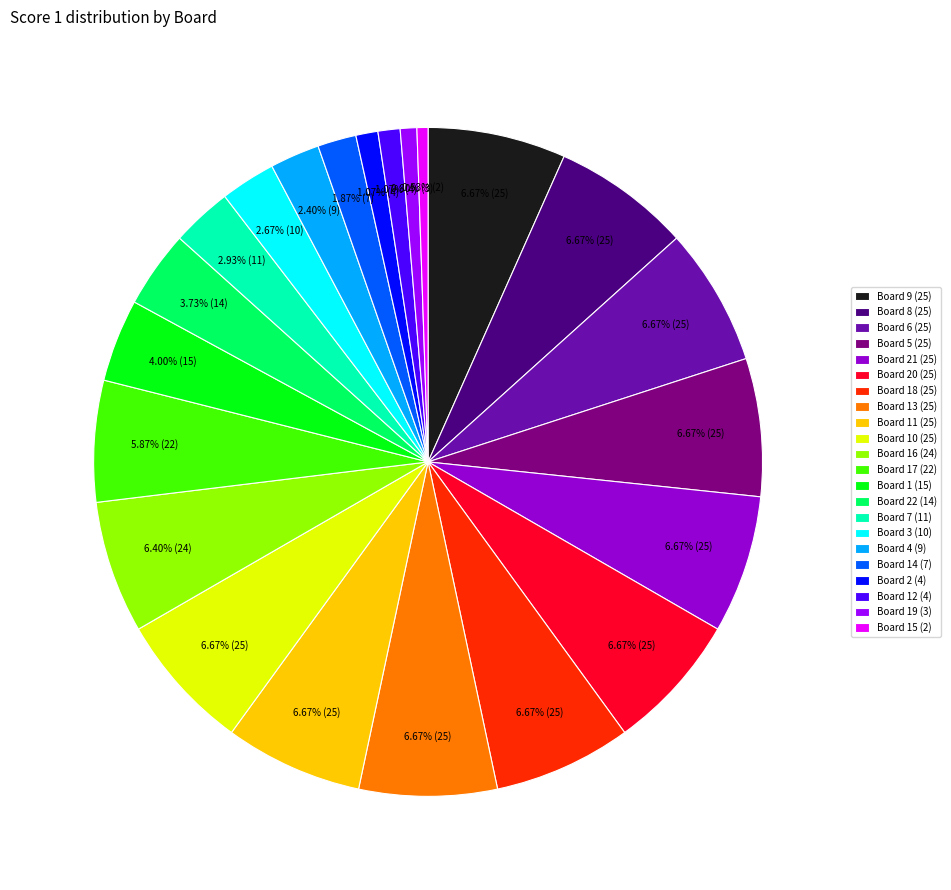

Between Board 22 (14) and Board 20 (25), which is larger?

Board 20 (25)